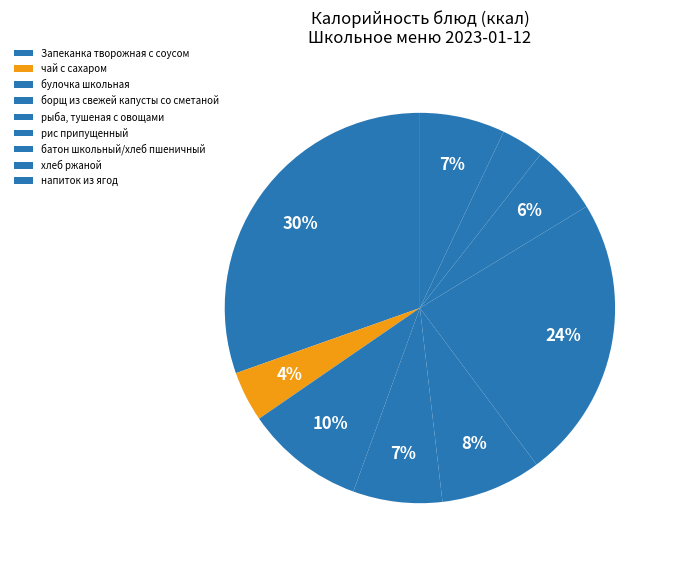

Is there a majority slice in this chart?

No